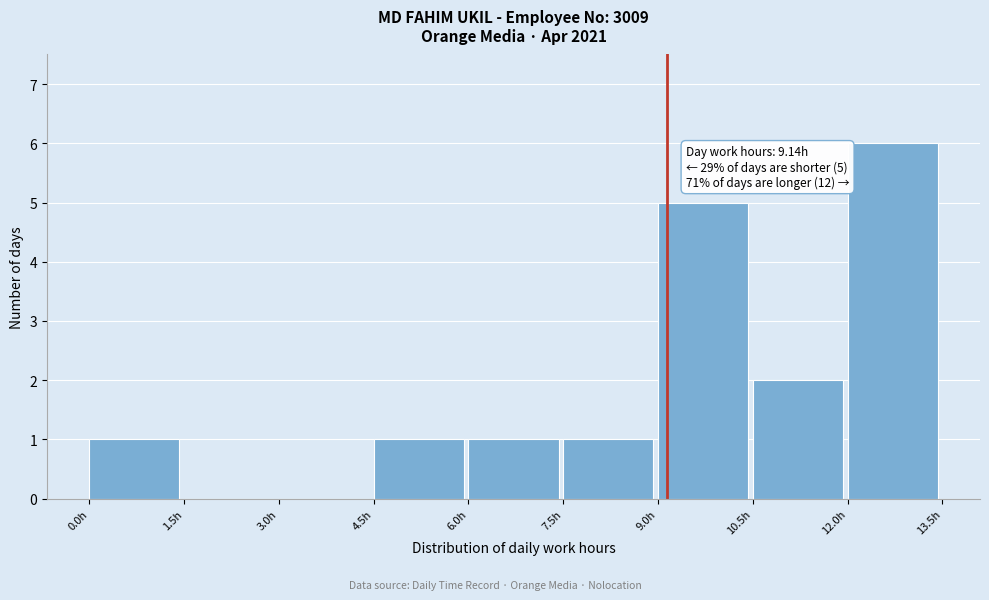

Over which range of the x-axis is the bar tallest?

12.0 to 13.5